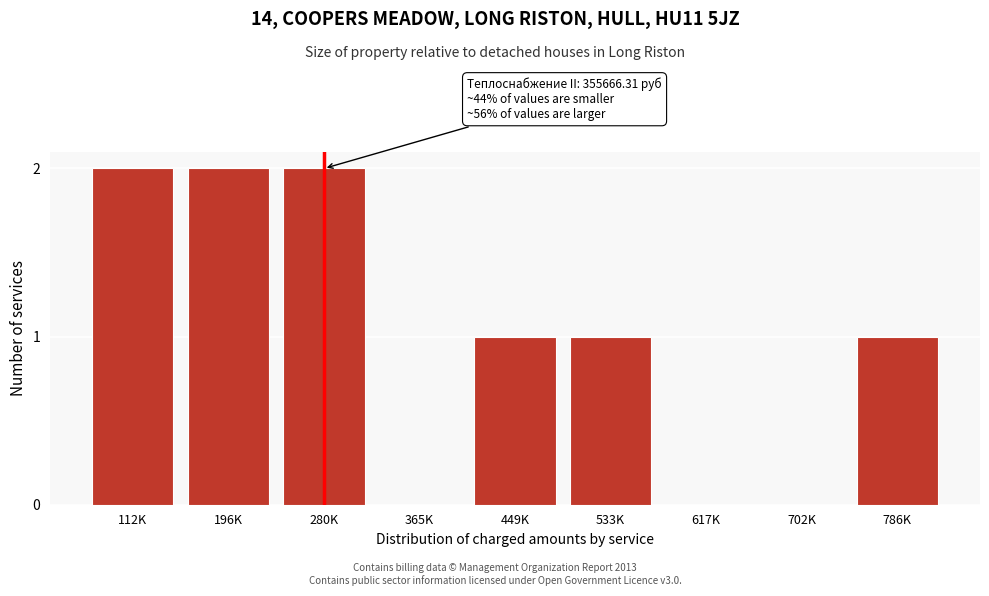

Reading right to left, extract all data points from this chart.

786K=1	702K=0	617K=0	533K=1	449K=1	365K=0	280K=2	196K=2	112K=2